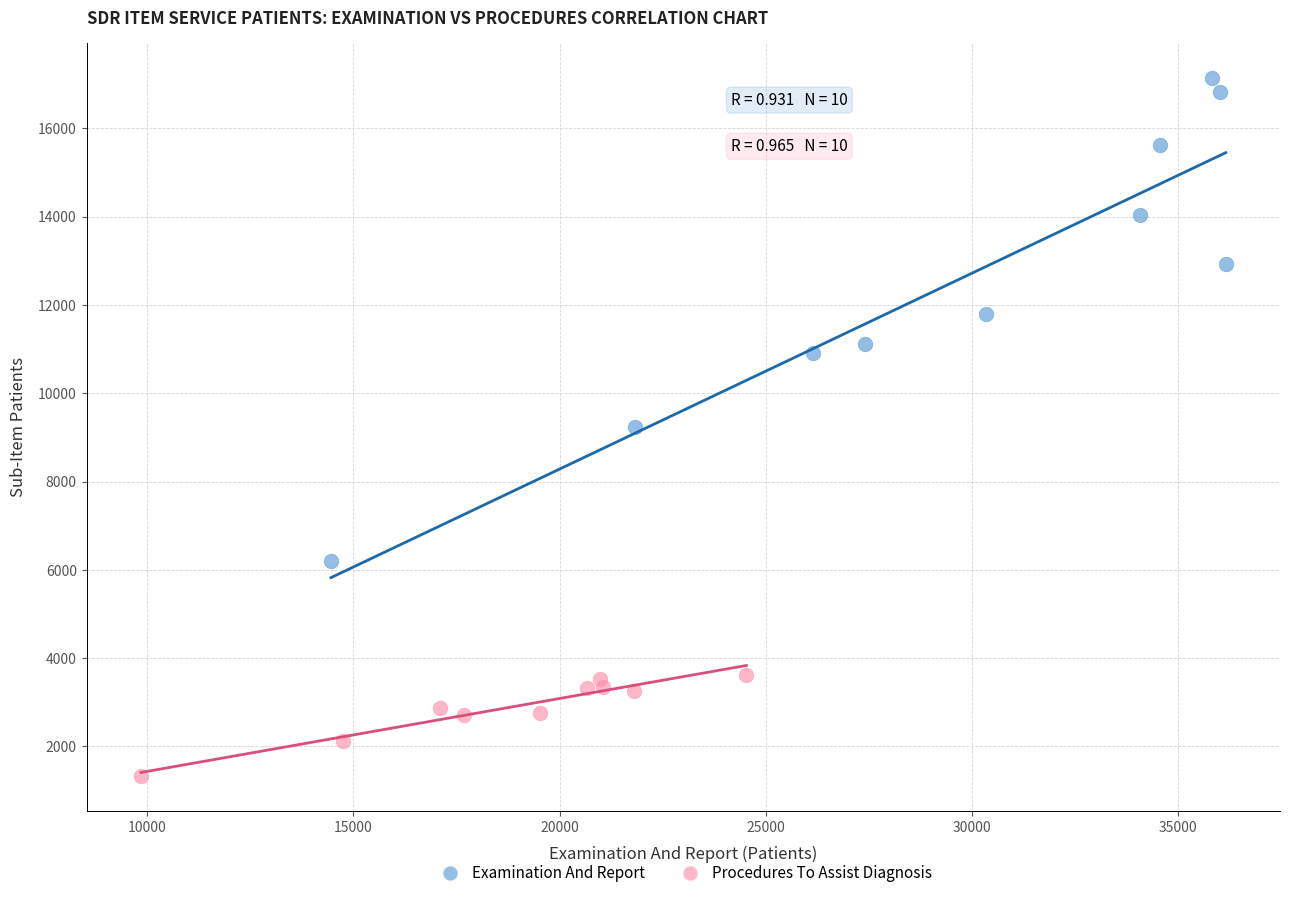

Which series contains the highest Y value?

Examination And Report